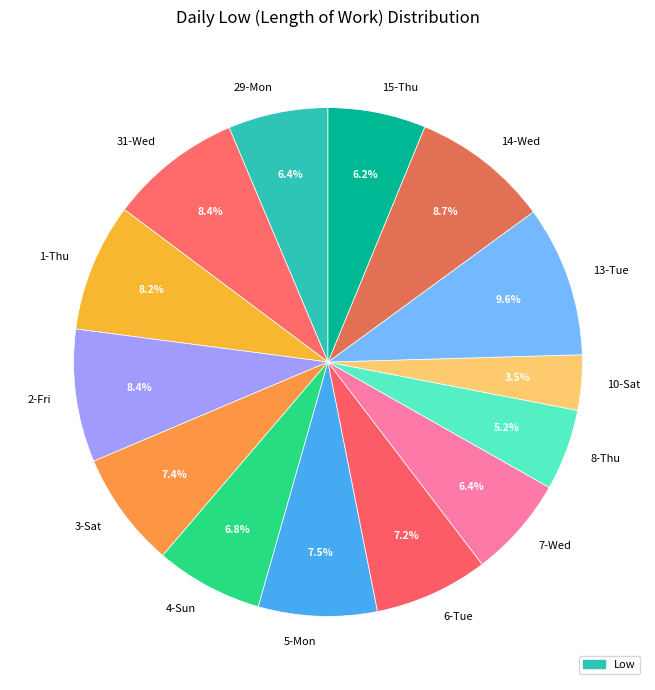

What is the smallest slice in the pie chart?

10-Sat